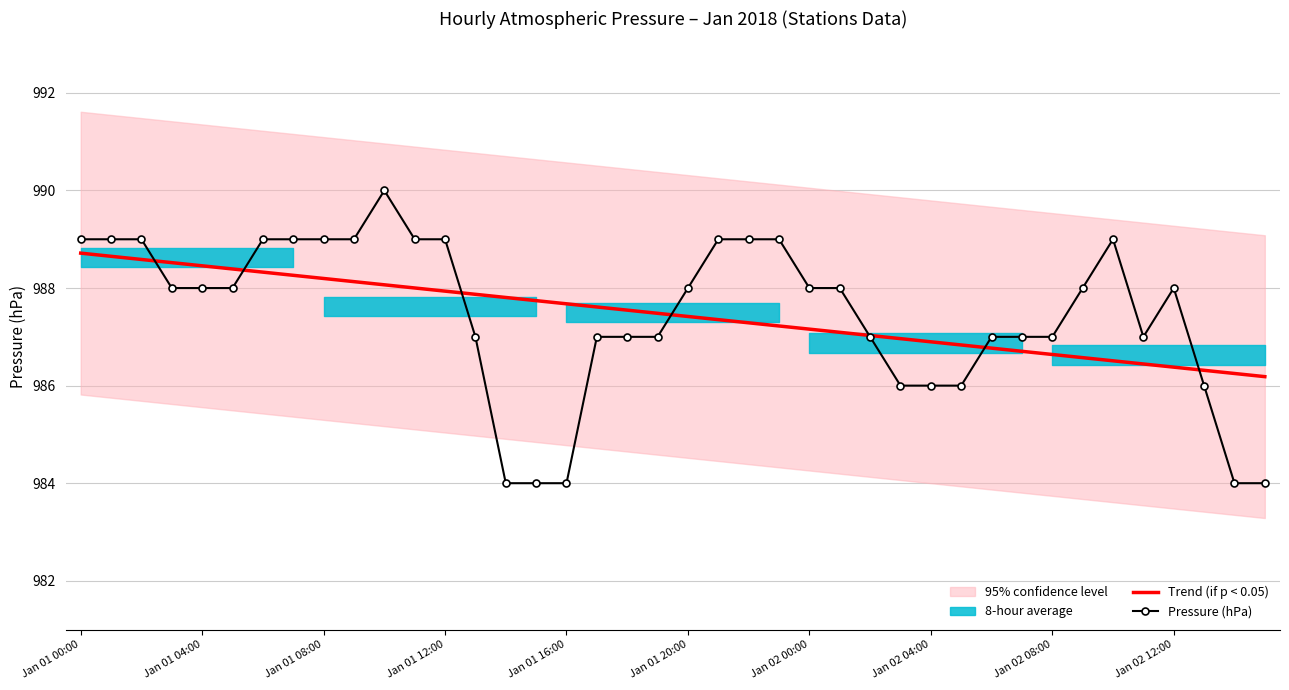

What is the lowest value of the Trend (if p < 0.05) series?

986.2